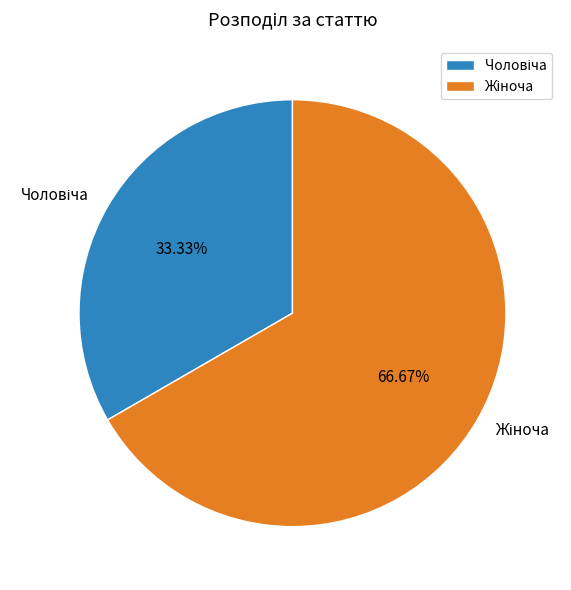

Is there any slice that represents more than half of the pie?

Yes